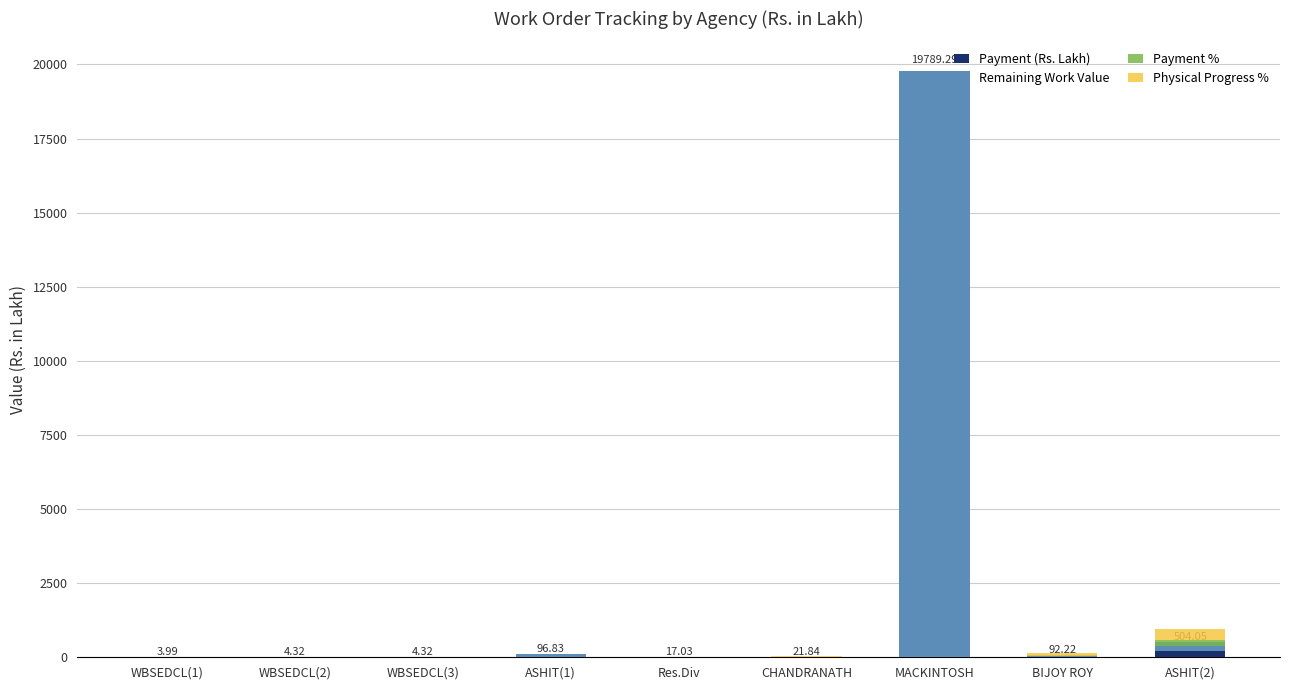

How many bars are there in each group?

4